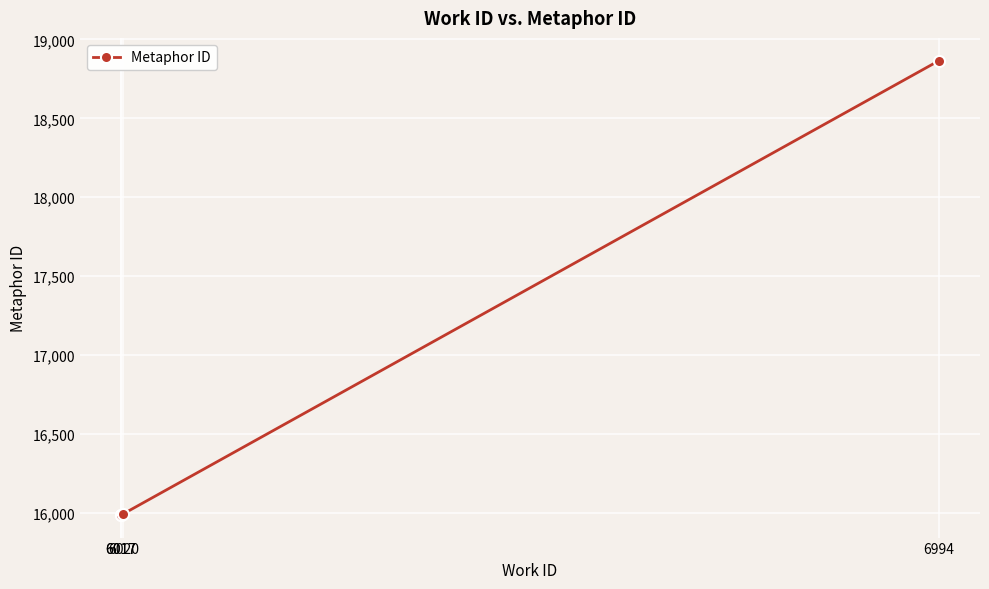

What is the value of the 3rd point from the left?

15994